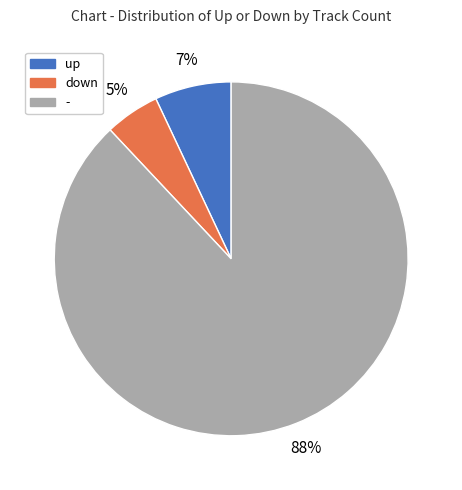

Which has a higher value, up or down?

up